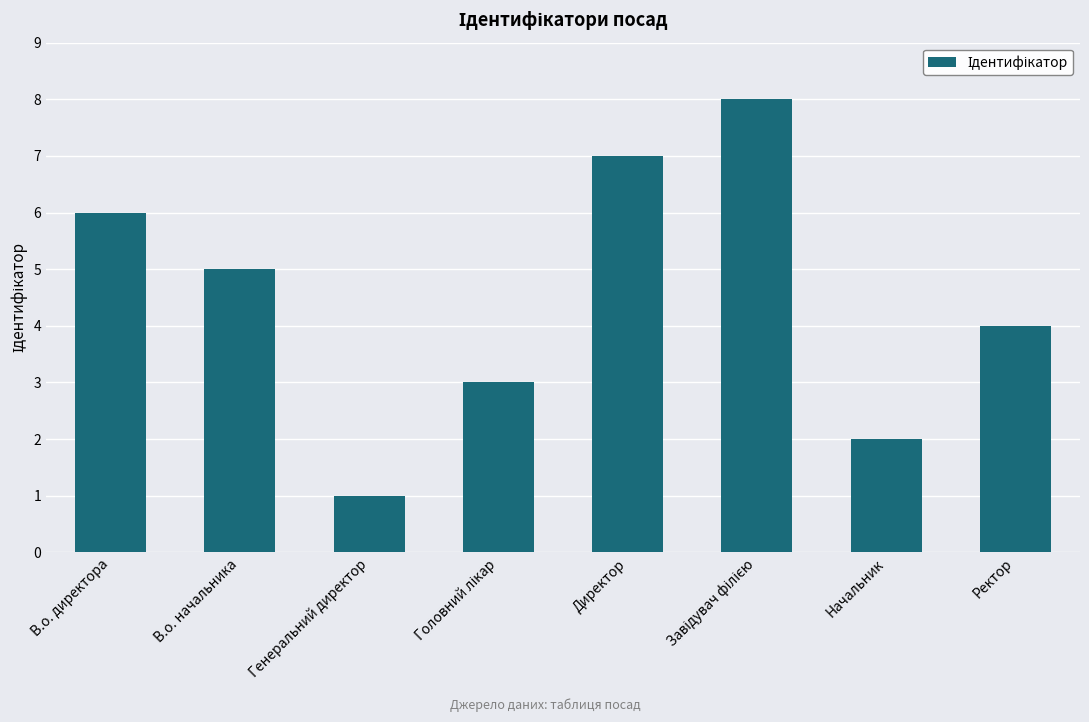

Count the number of categories in the chart.

8